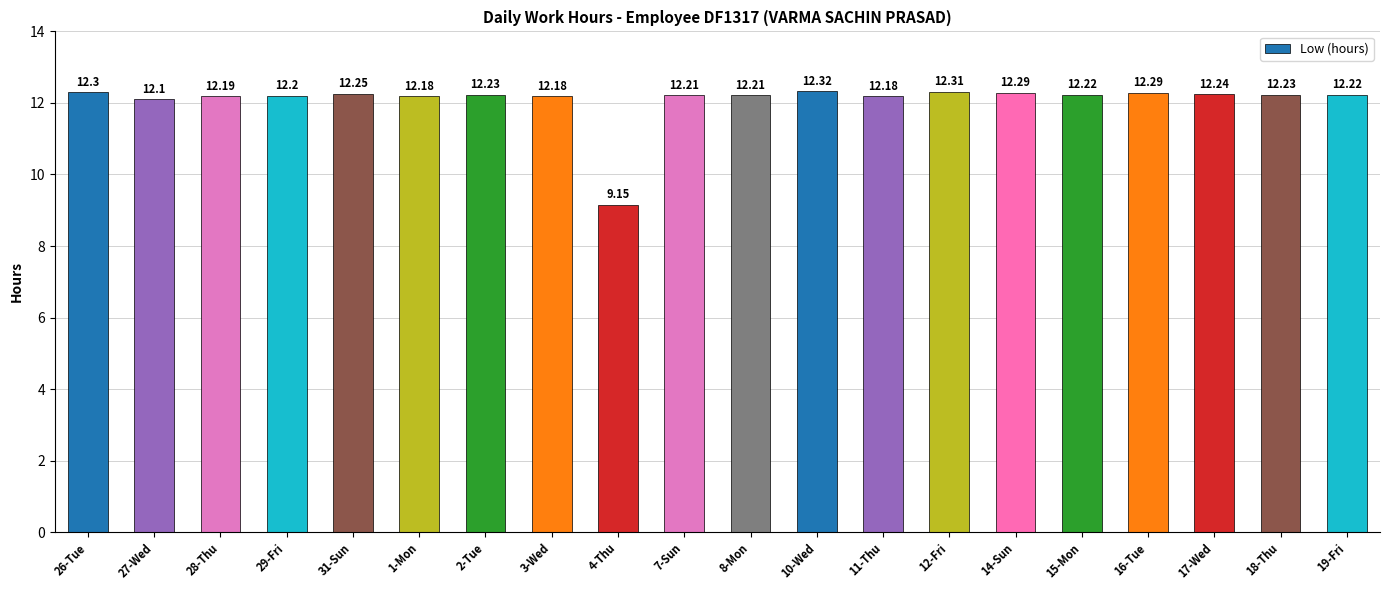

Are the bars grouped side by side (vs. stacked)?

No